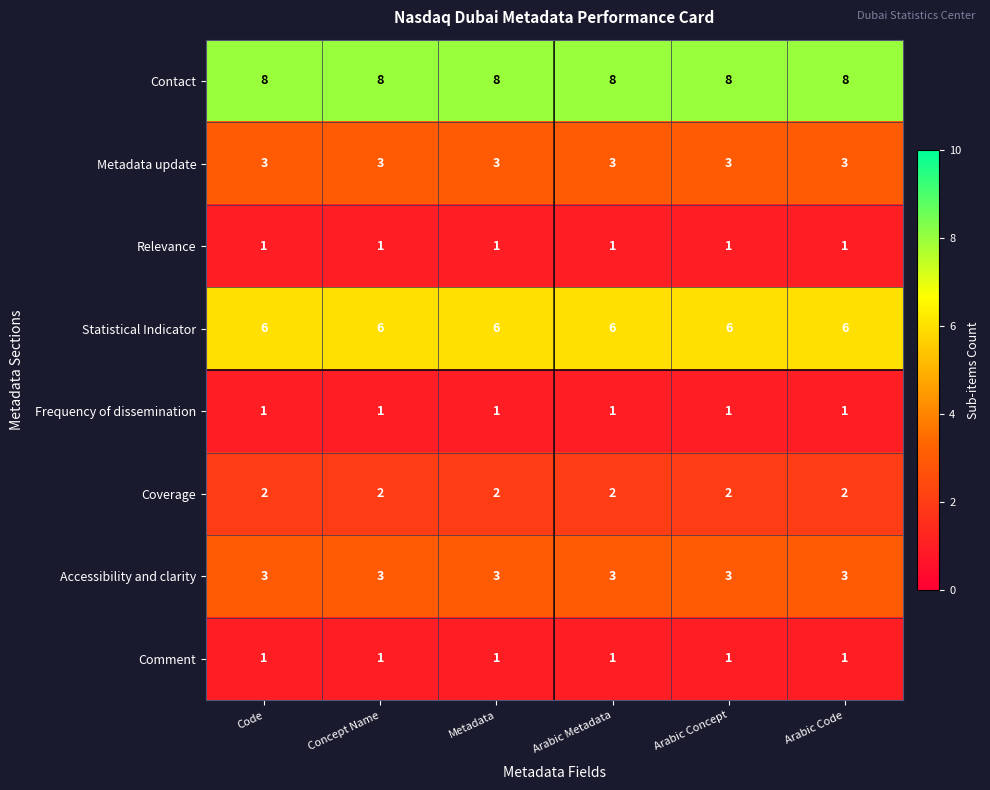

Which series has the largest total across all categories?

Contact